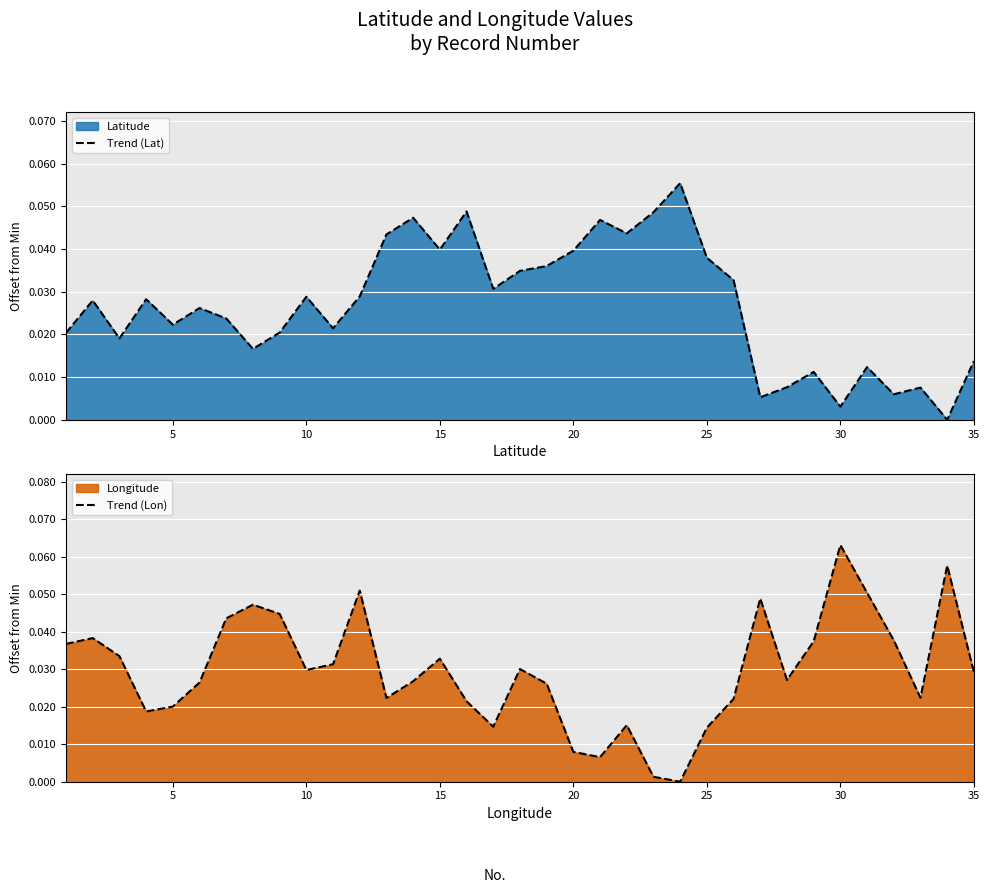

How many interior local peaks does the Trend (Lat) series have?

11